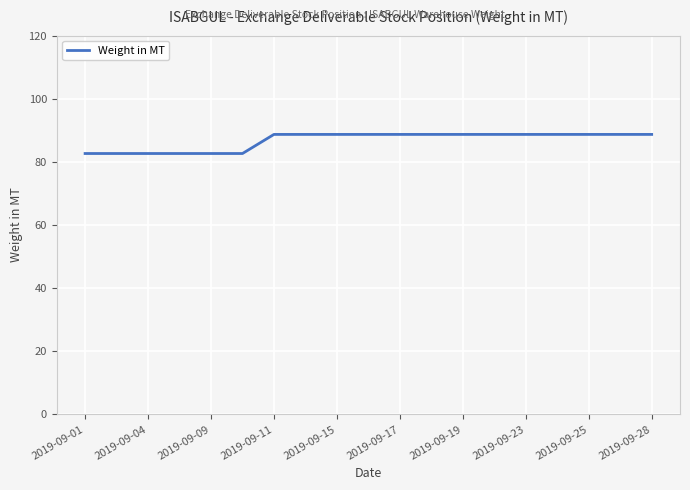

What is the minimum value shown in the chart?

82.7